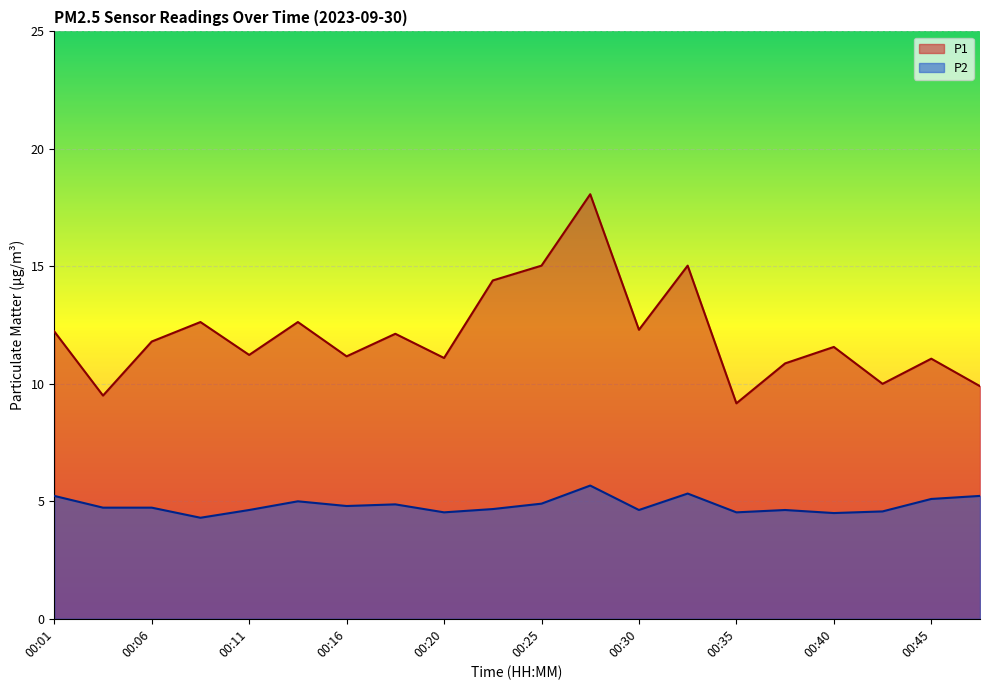

Is the value of P2 at 00:42 greater than the value of P1 at 00:28?

No